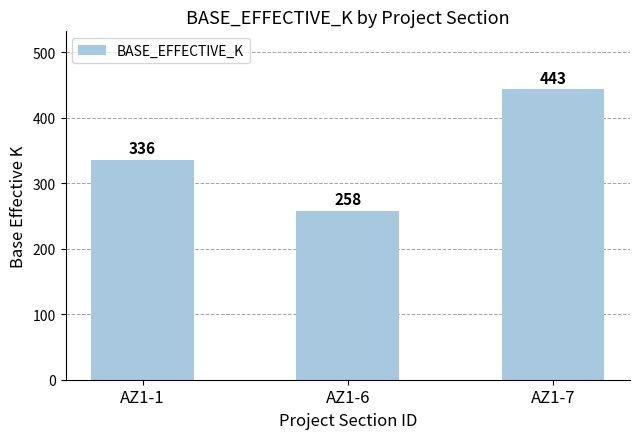

Count the values in the range 258 to 443.

3